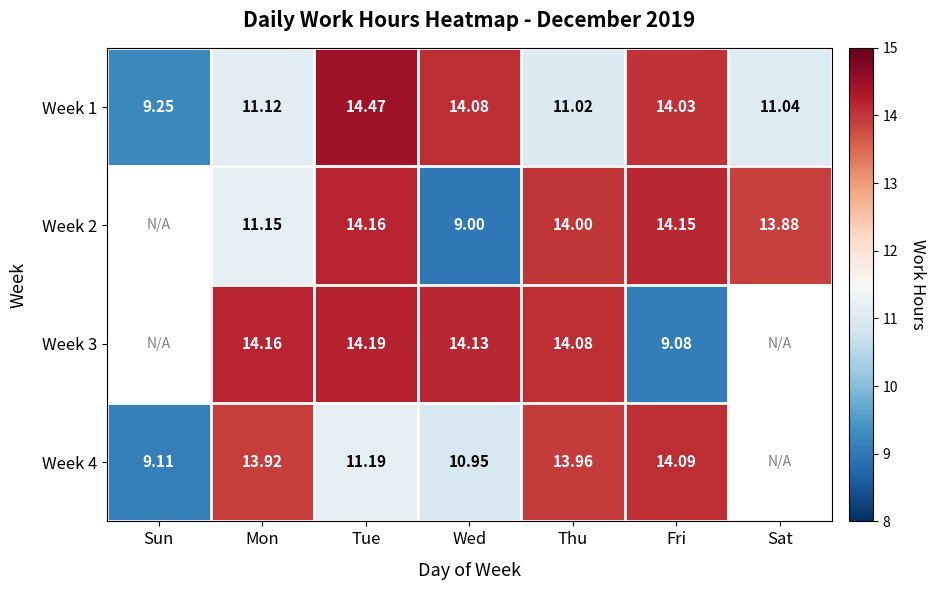

What is the difference between the highest and lowest values at Fri?

5.1